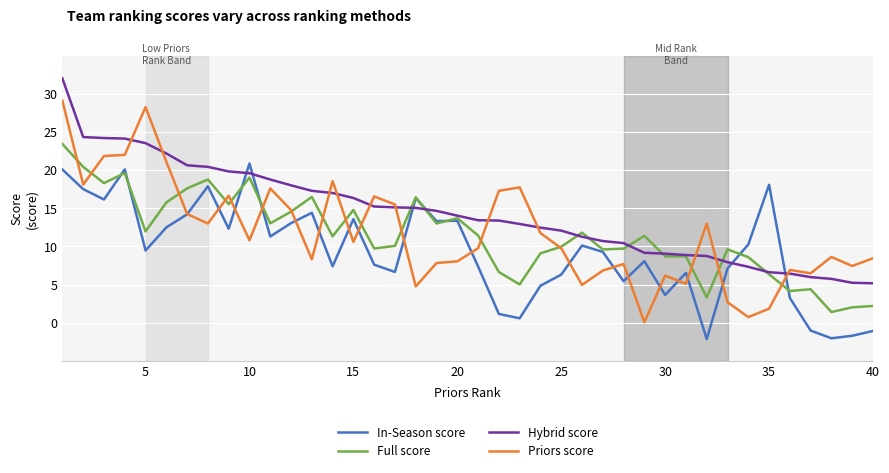

How many lines are shown in the chart?

4